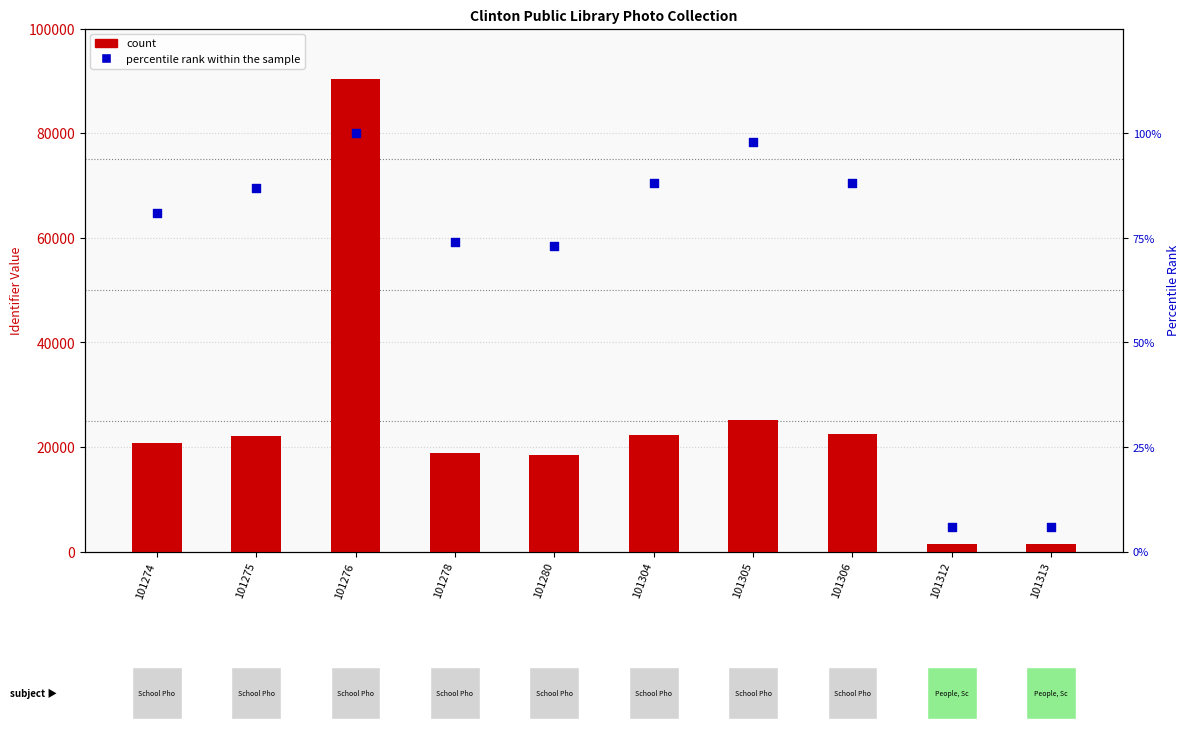

What are all the series names shown in the legend?

count, percentile rank within the sample